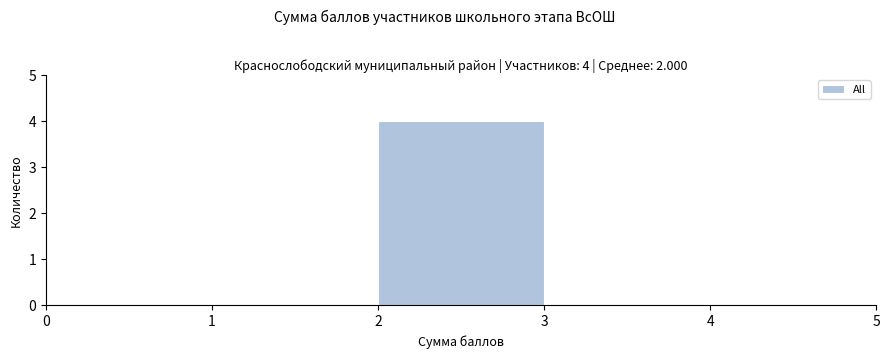

Over which range of the x-axis is the bar tallest?

2 to 3